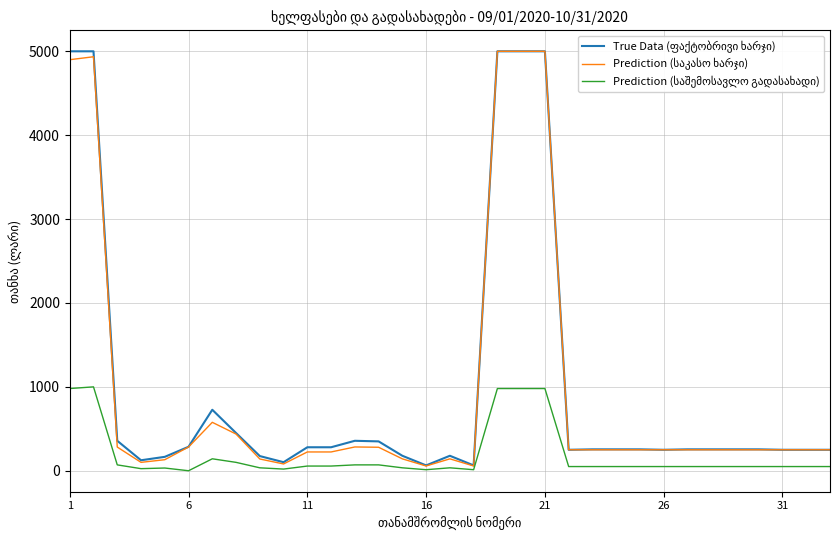

What is the lowest value of the True Data (ფაქტობრივი ხარჯი) series?

63.8